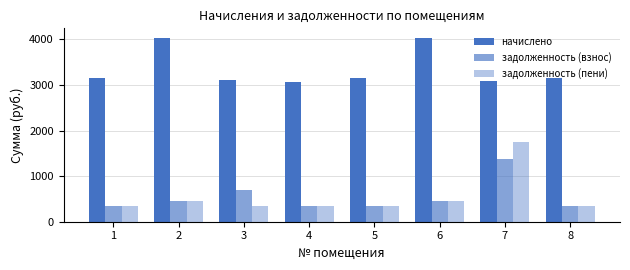

Between 6 and 8, which series saw the biggest shift?

начислено